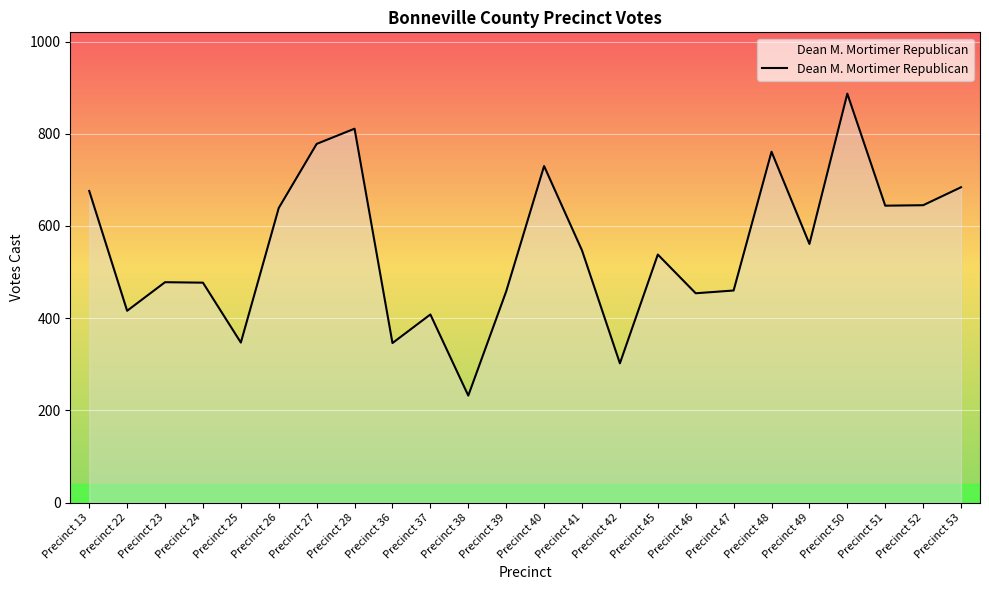

How many lines are shown in the chart?

1